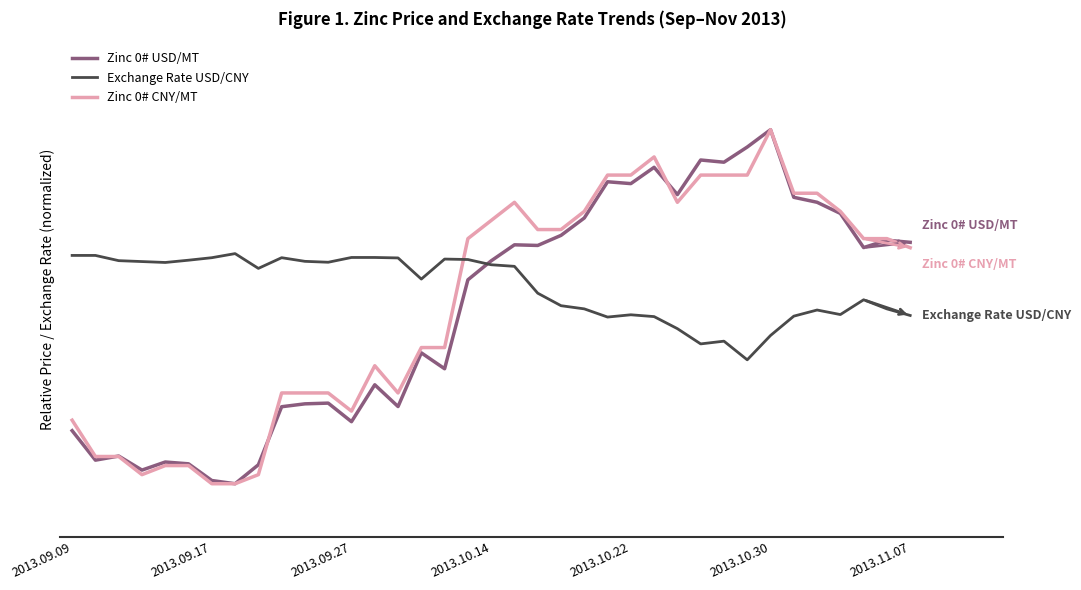

At which category does Zinc 0# CNY/MT reach its first local peak?

13